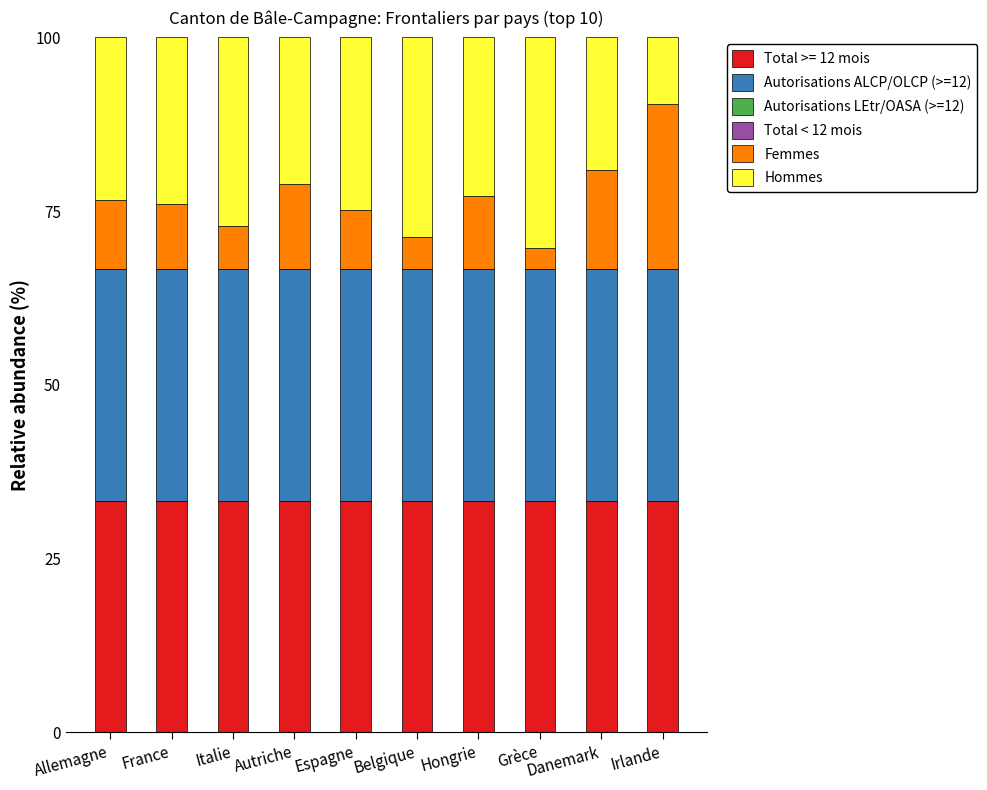

What is the sum of the Total >= 12 mois values at Autriche and Belgique?

66.7